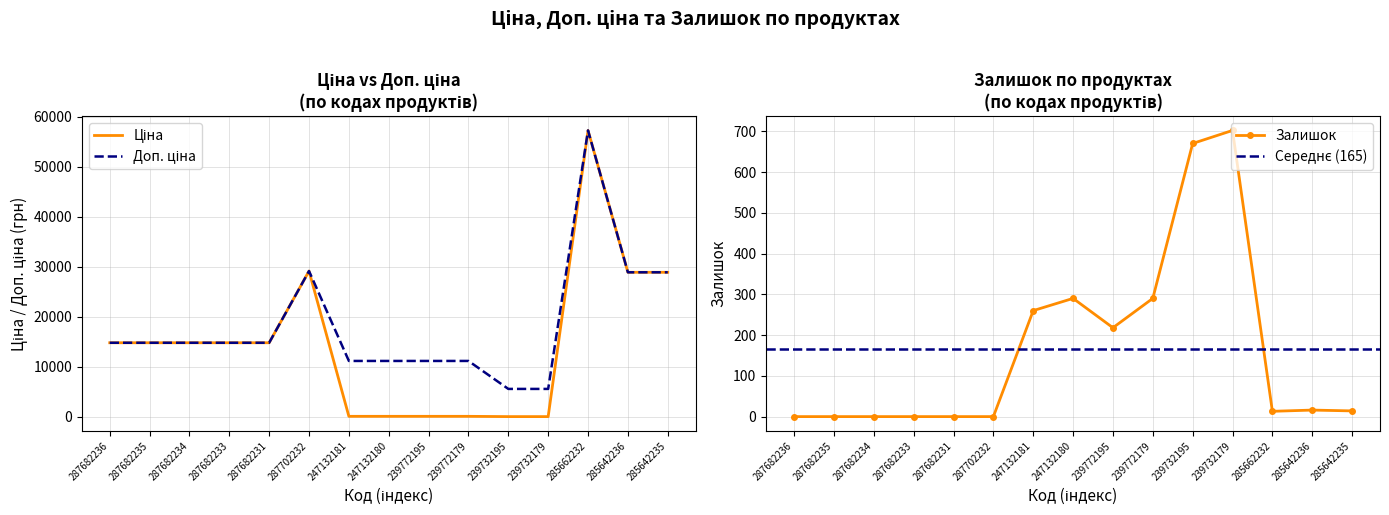

True or false: Доп. ціна and Ціна intersect in this chart.

False